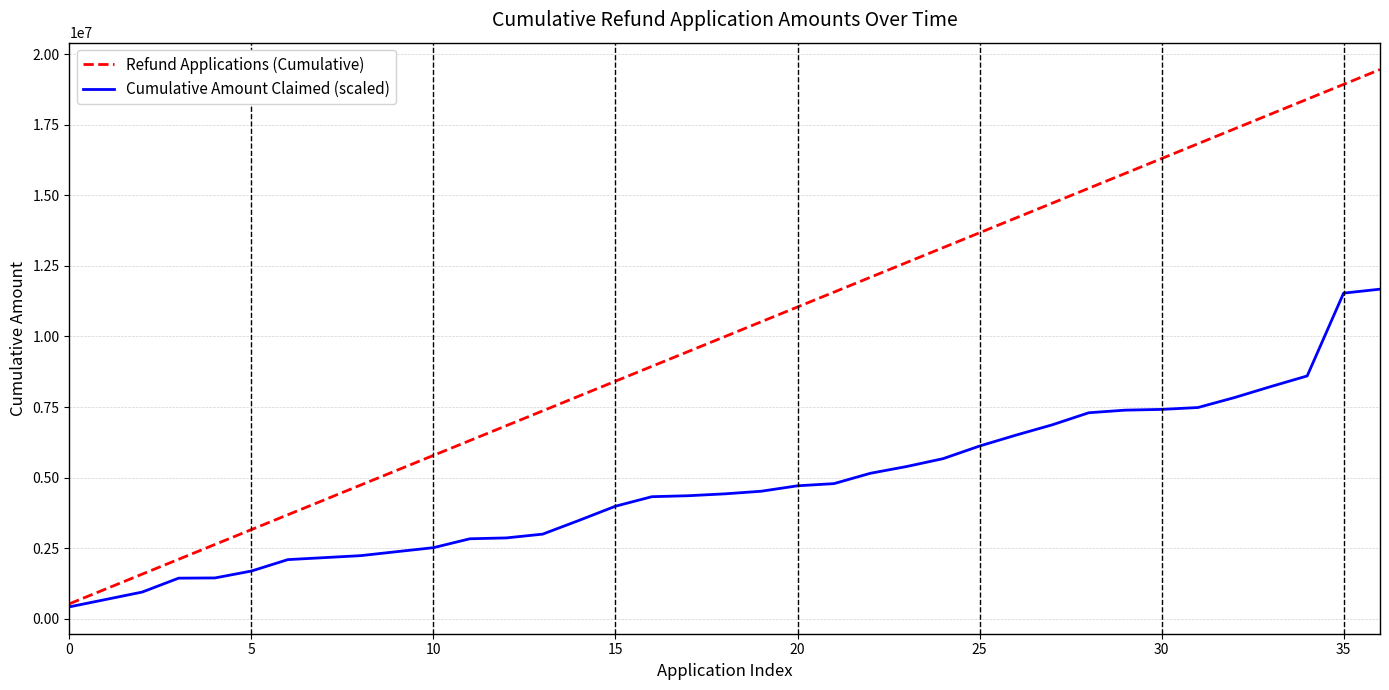

At how many categories does at least one series exceed 12790851?

13